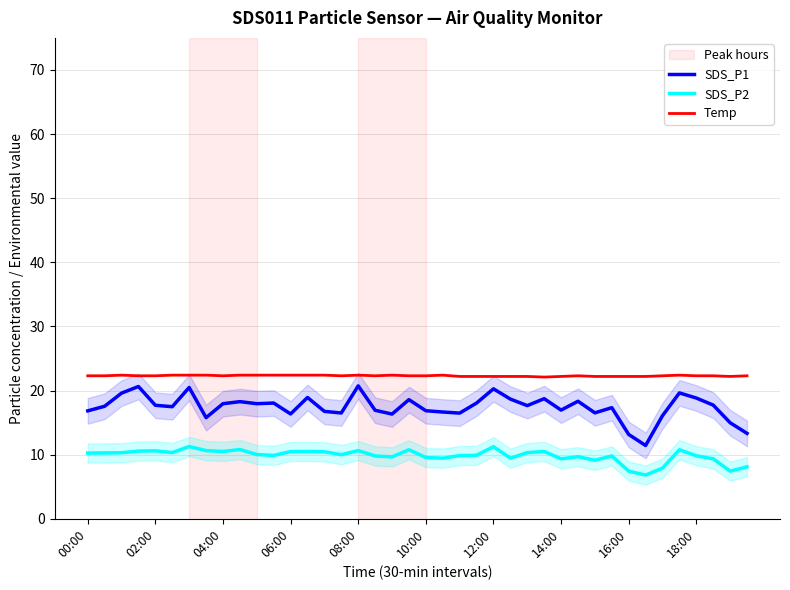

What value does the Temp series have at 19?

22.3